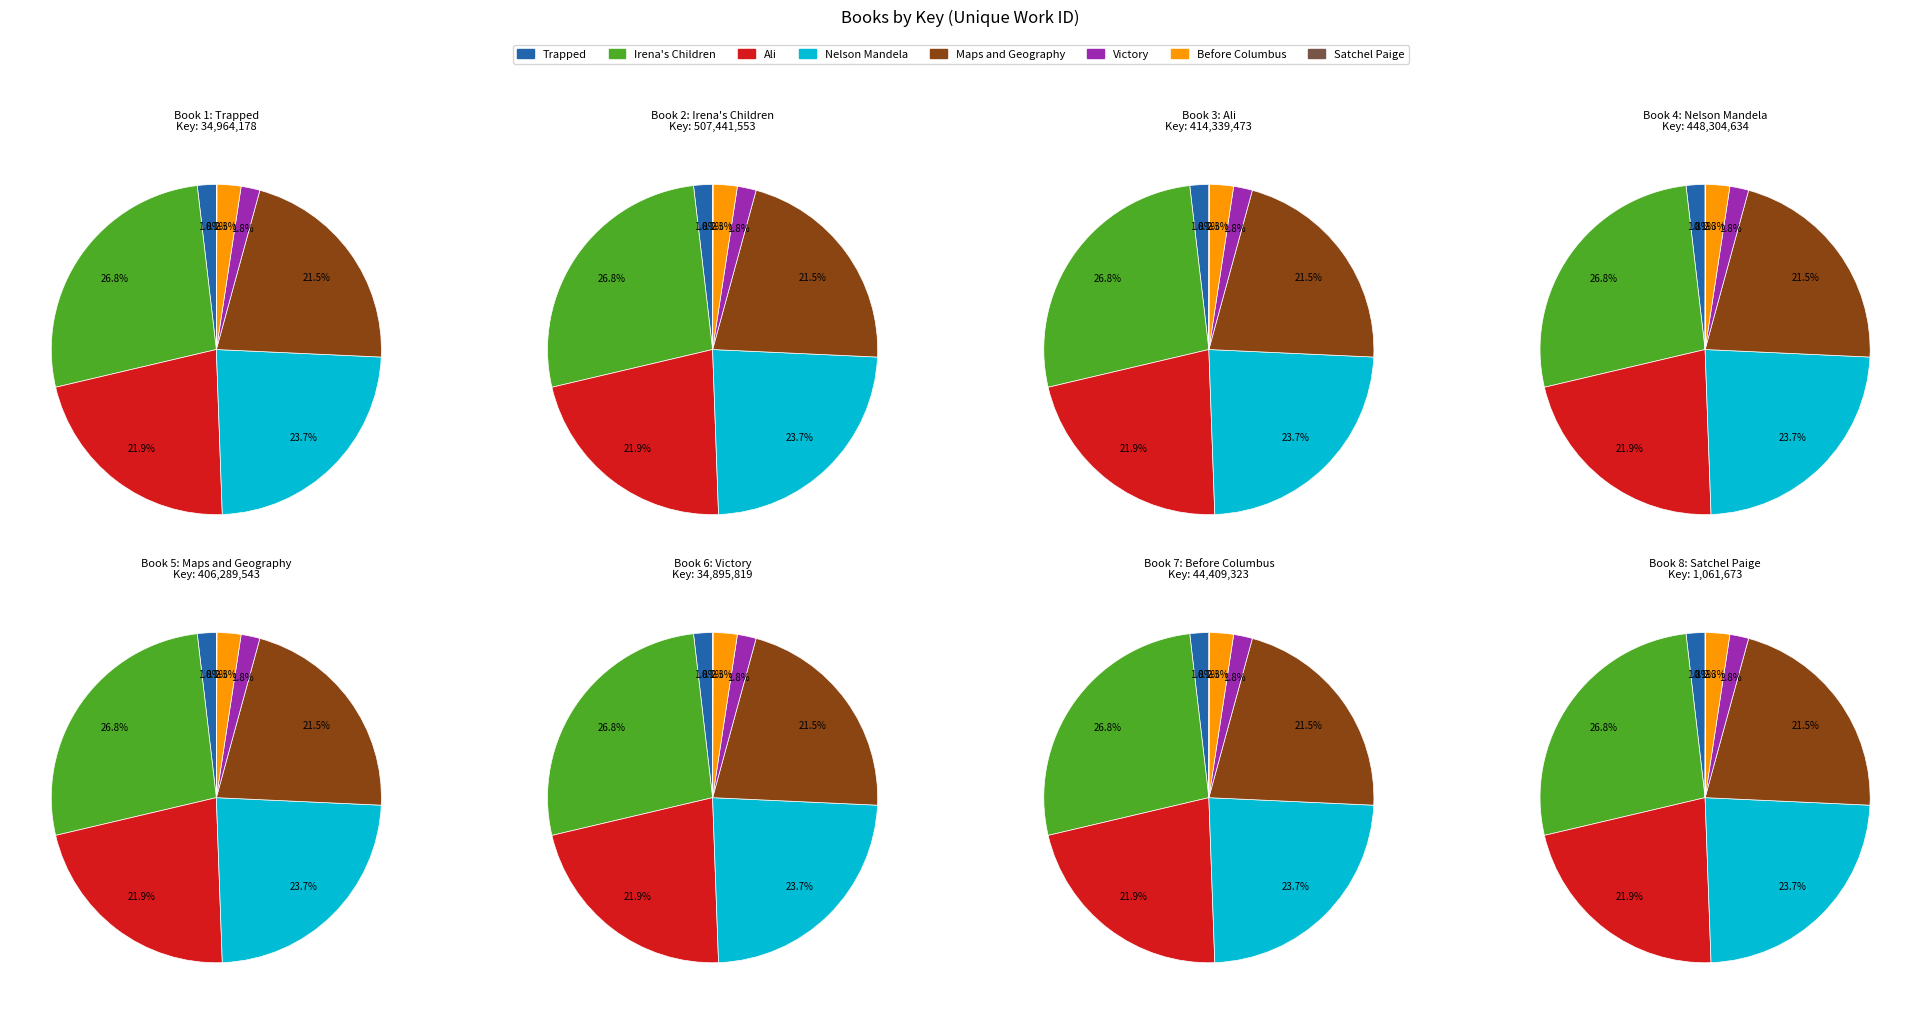

Is it true that Before Columbus is 2% of the pie?

True